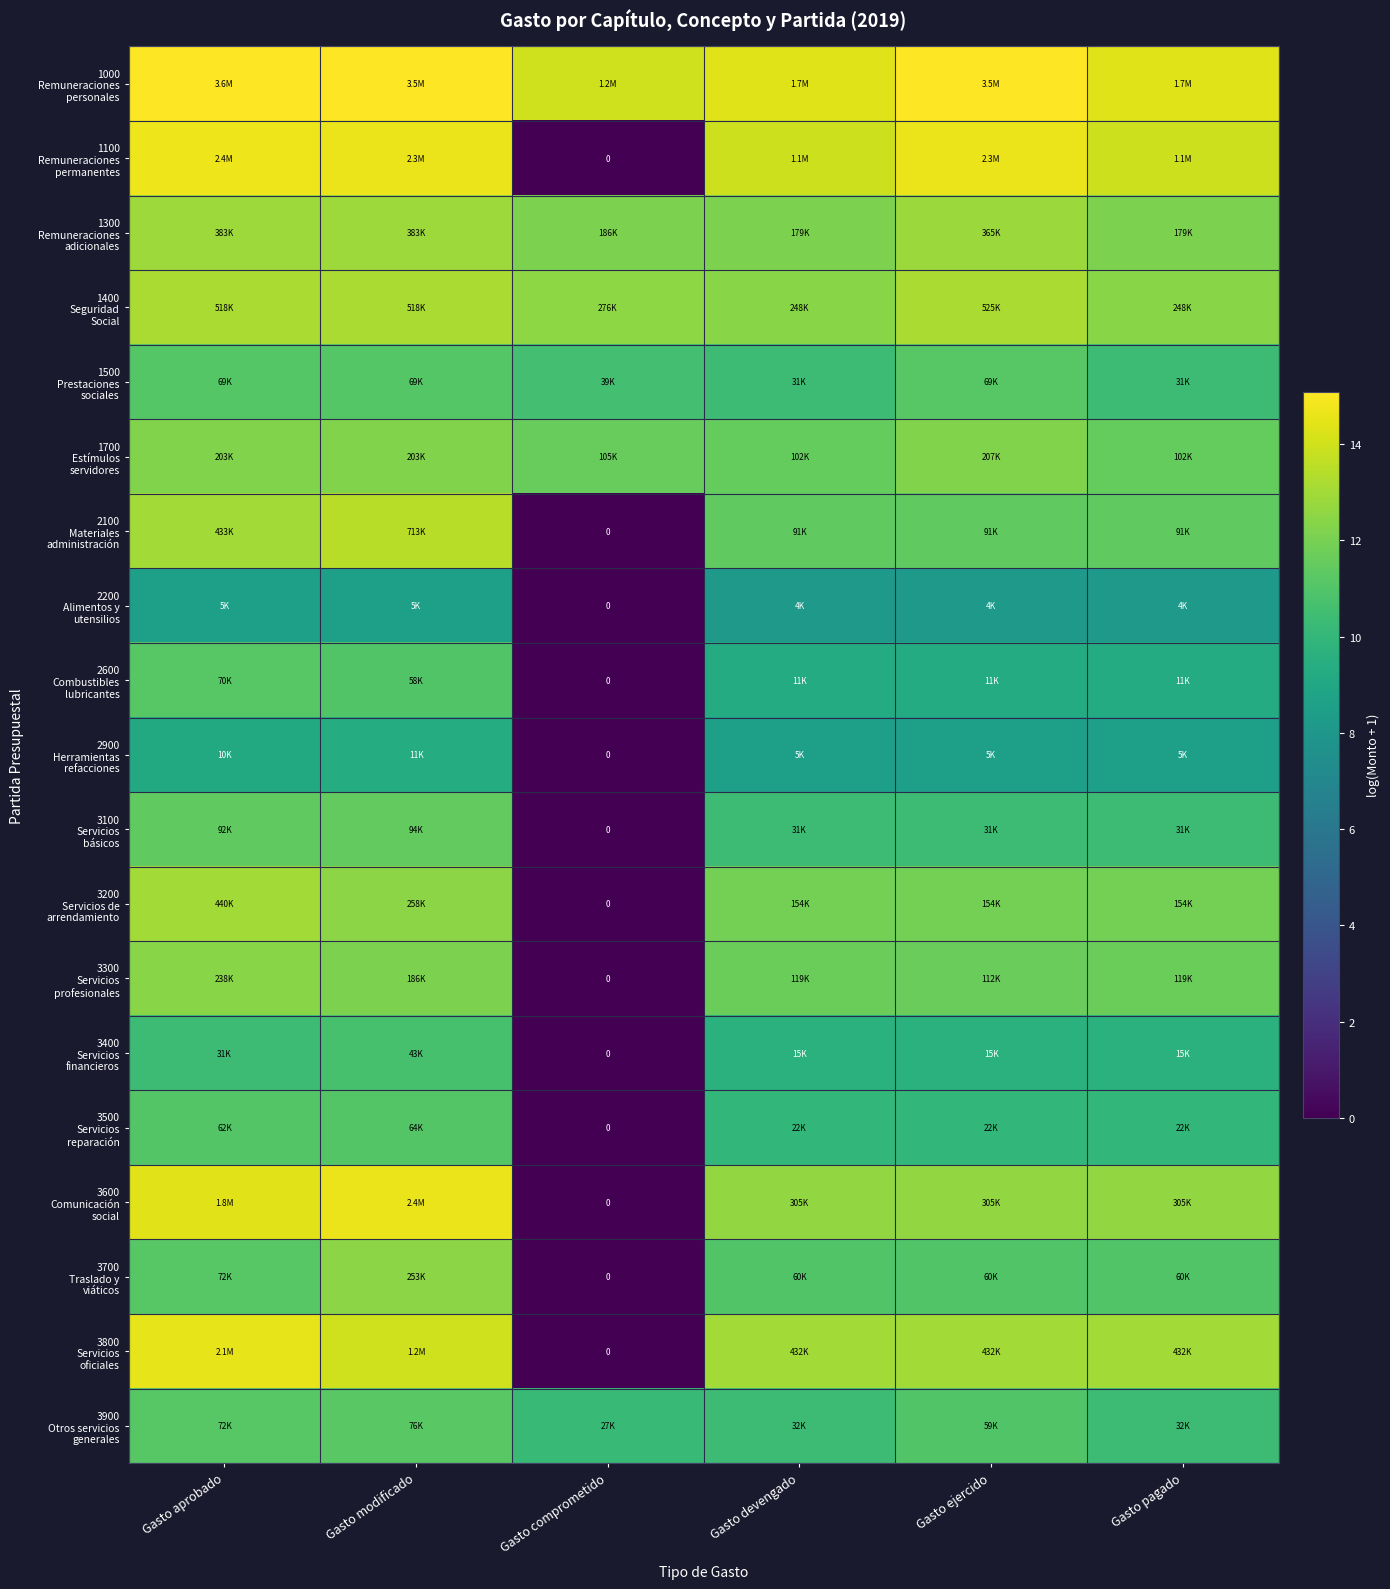

Is the value of 1500 Prestaciones sociales at Gasto aprobado greater than the value of 1100 Remuneraciones permanentes at Gasto comprometido?

Yes